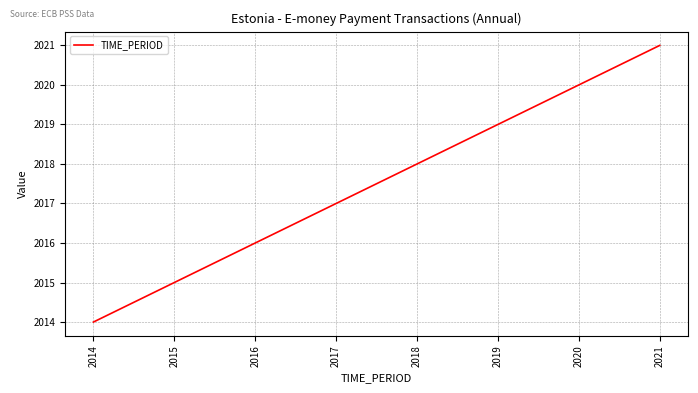

The value at 2014 is 3132. True or false?

False